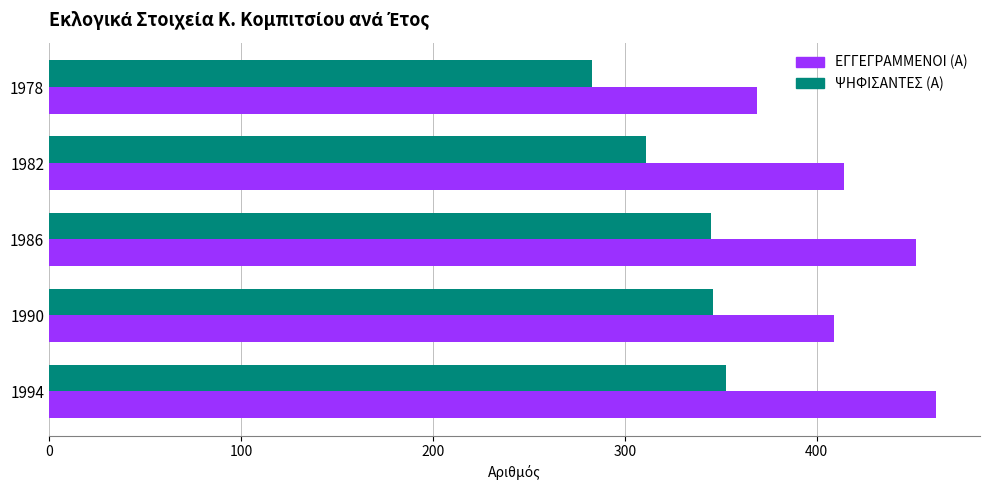

What is the maximum value shown in the chart?

462